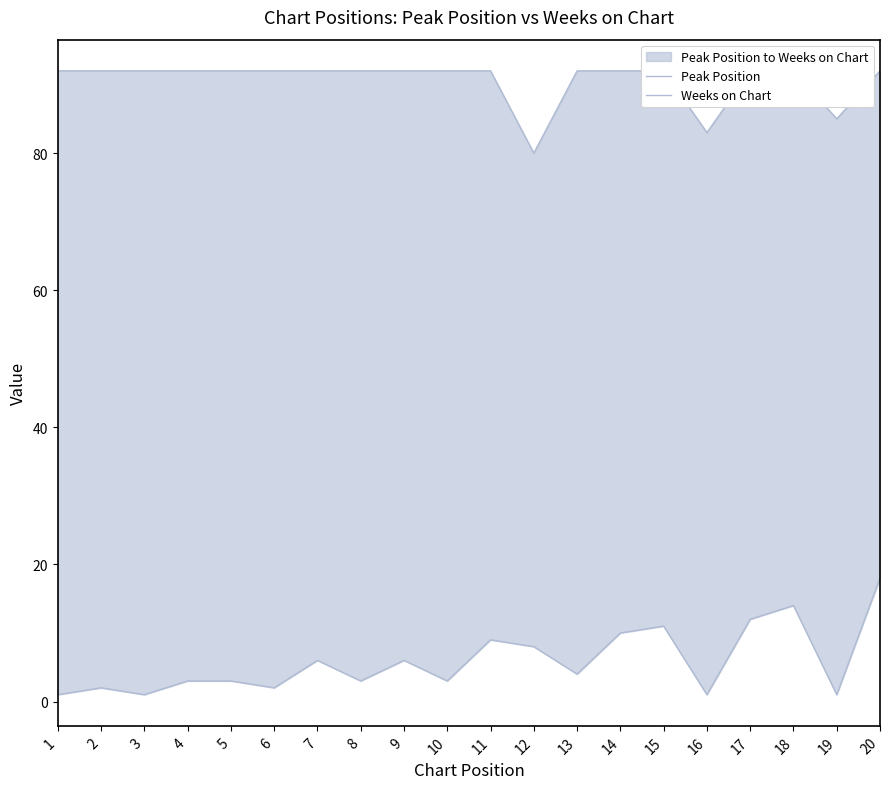

Which series has the largest total across all categories?

Weeks on Chart